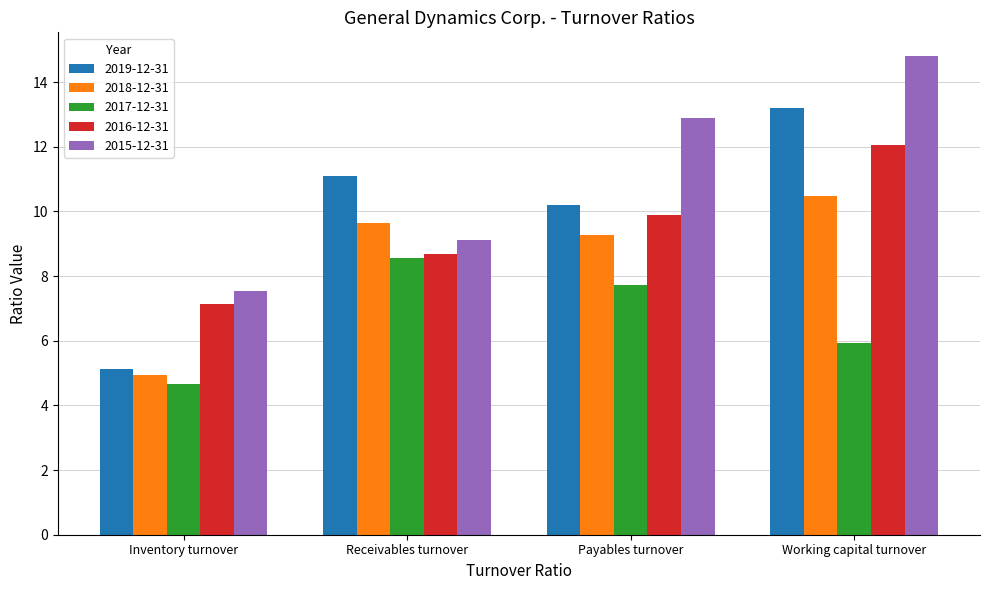

Reading left to right, list all the values displayed in this chart.

2019-12-31: 5.1	11.1	10.2	13.2
2018-12-31: 4.9	9.6	9.3	10.5
2017-12-31: 4.7	8.6	7.7	5.9
2016-12-31: 7.1	8.7	9.9	12.1
2015-12-31: 7.5	9.1	12.9	14.8